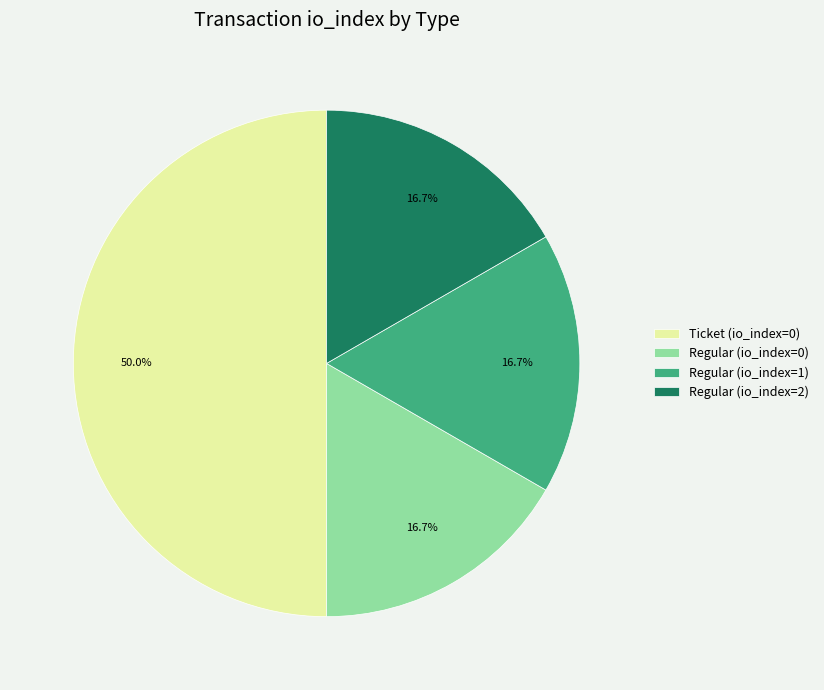

Which slice is the largest?

Ticket (io_index=0)